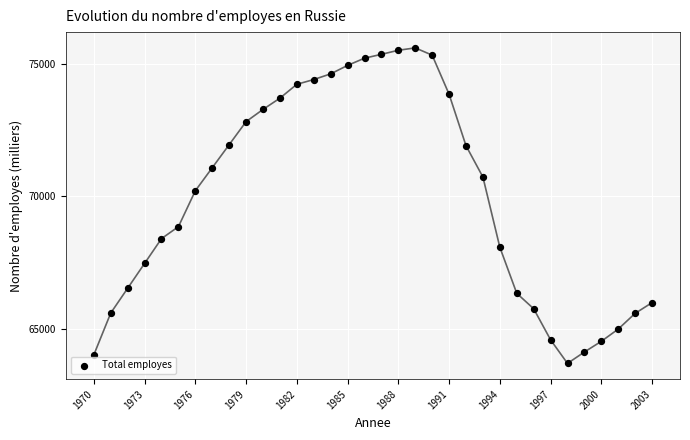

What is the range of X values (max minus min)?

33.0